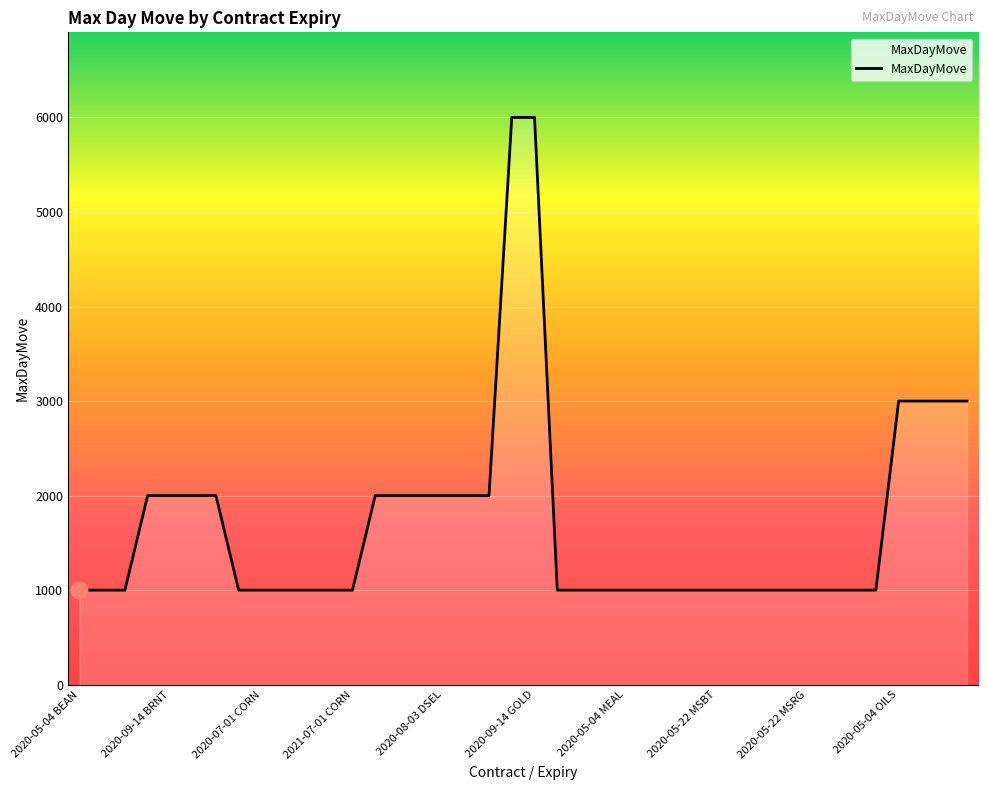

How many lines are shown in the chart?

1